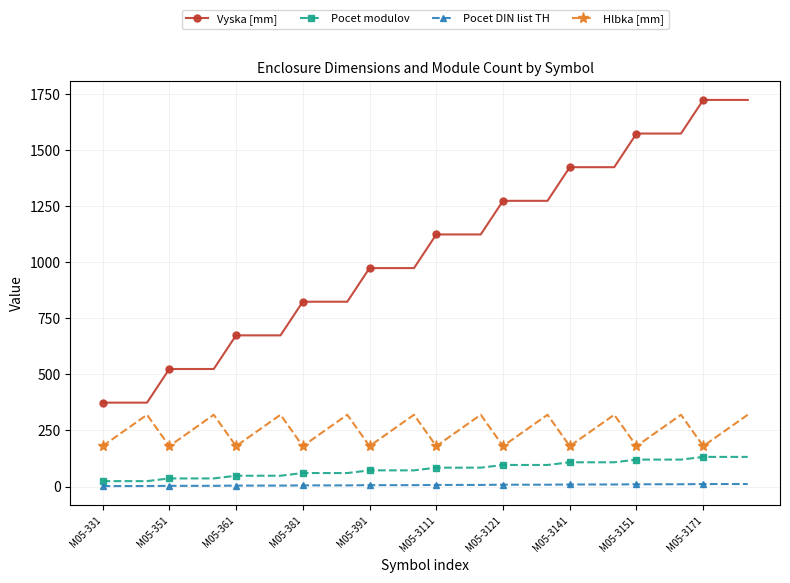

Which series has the largest total across all categories?

Vyska [mm]